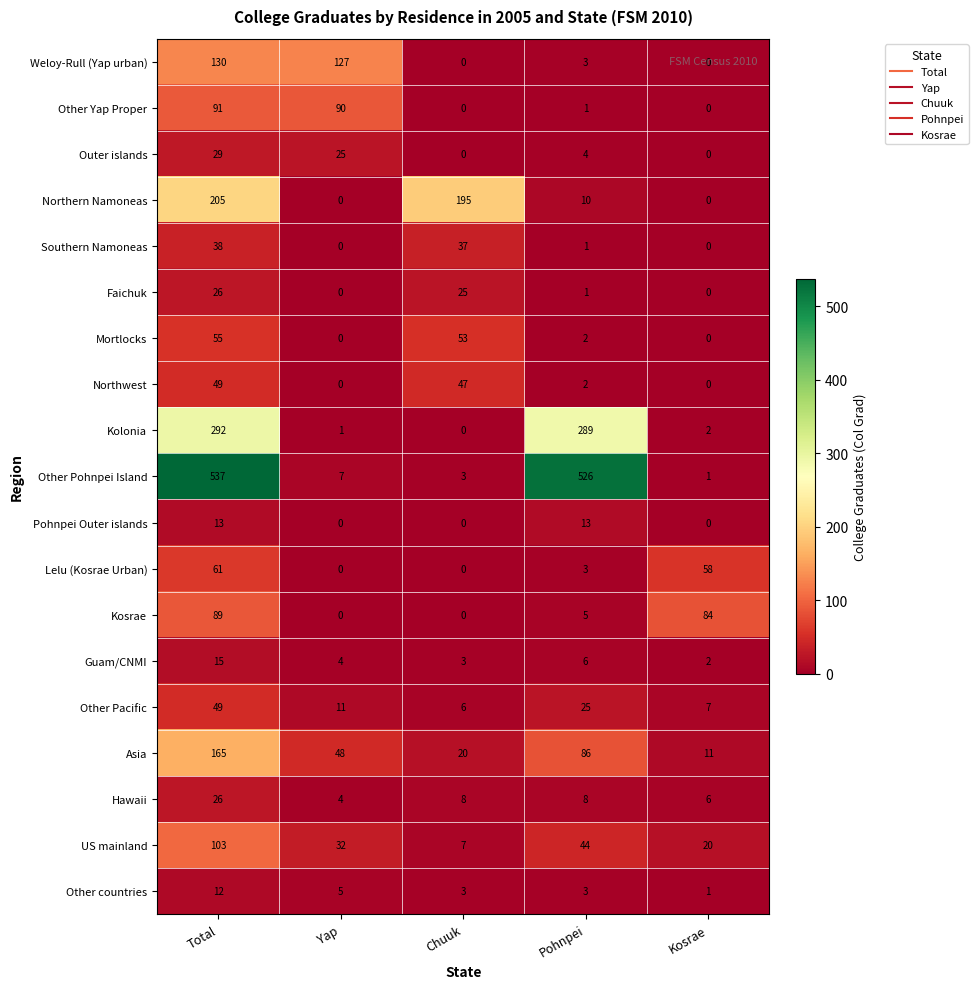

At which label does Outer islands first exceed 4?

Total